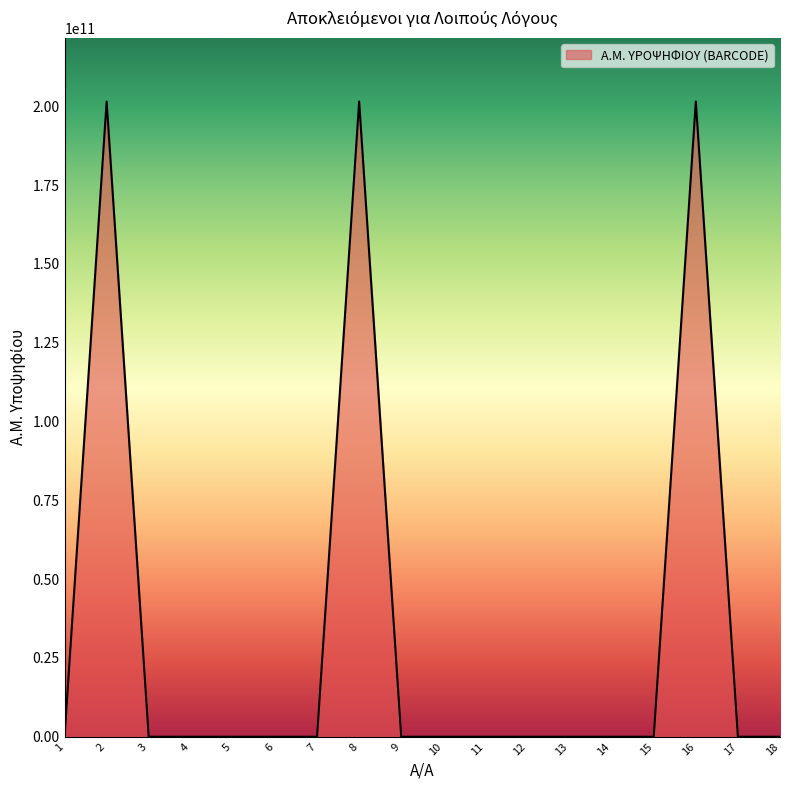

How many lines are shown in the chart?

1